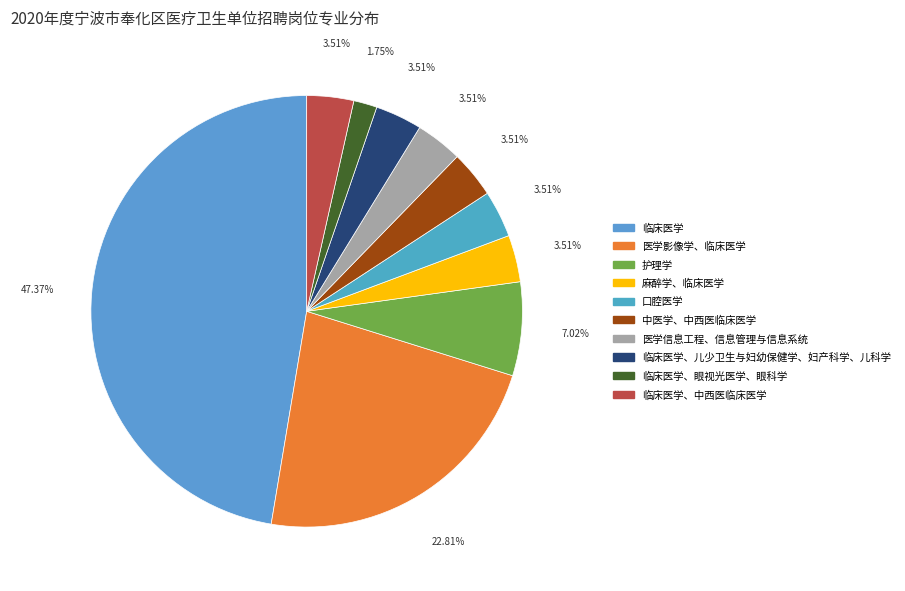

Count the number of slices in the pie.

10